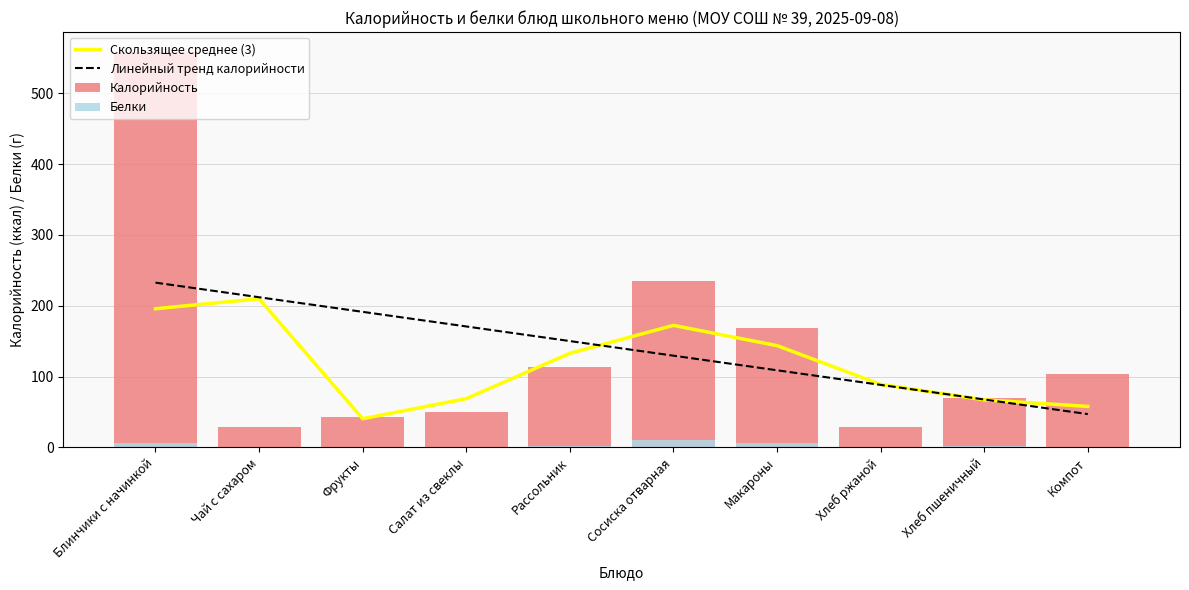

What is the maximum value for Калорийность?

558.7